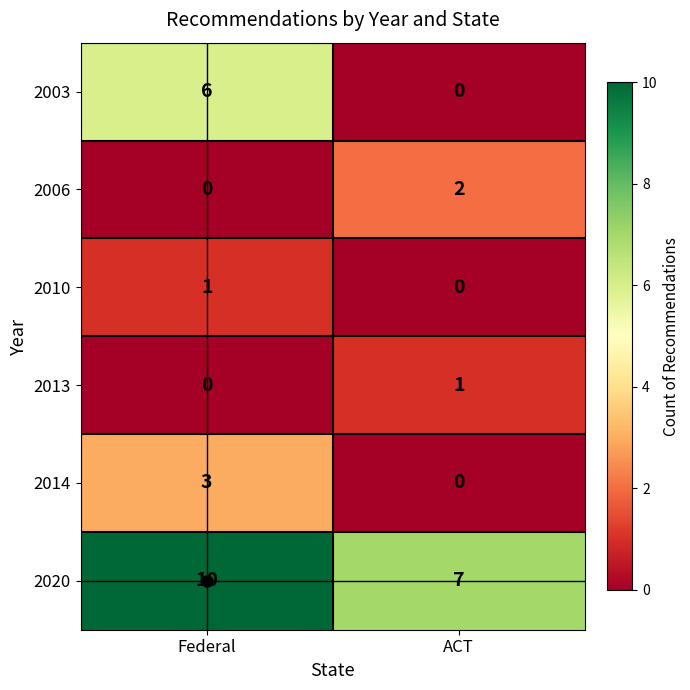

What is the difference between the highest and lowest values at ACT?

7